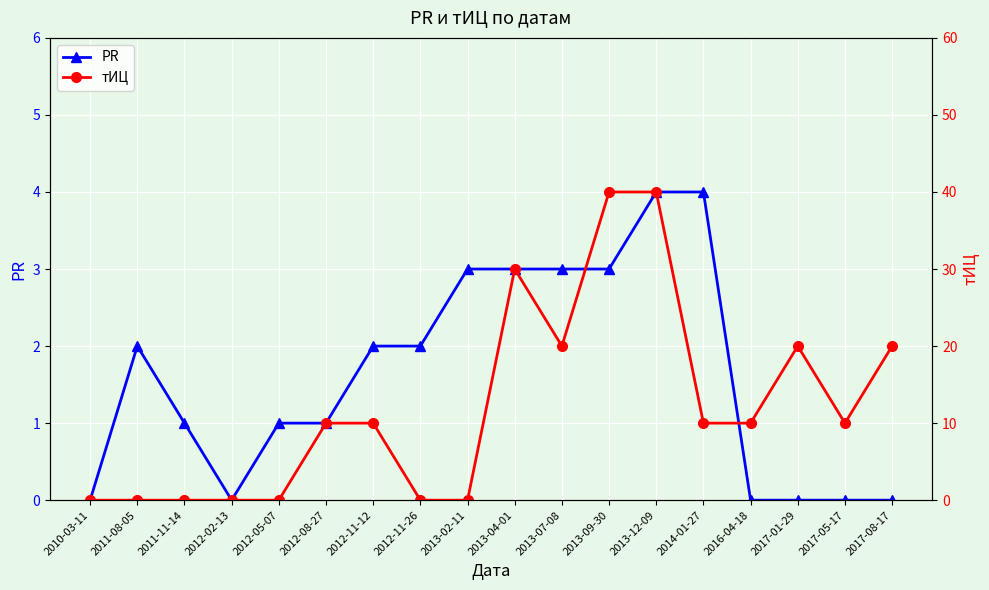

What is the average value of the тИЦ series?

12